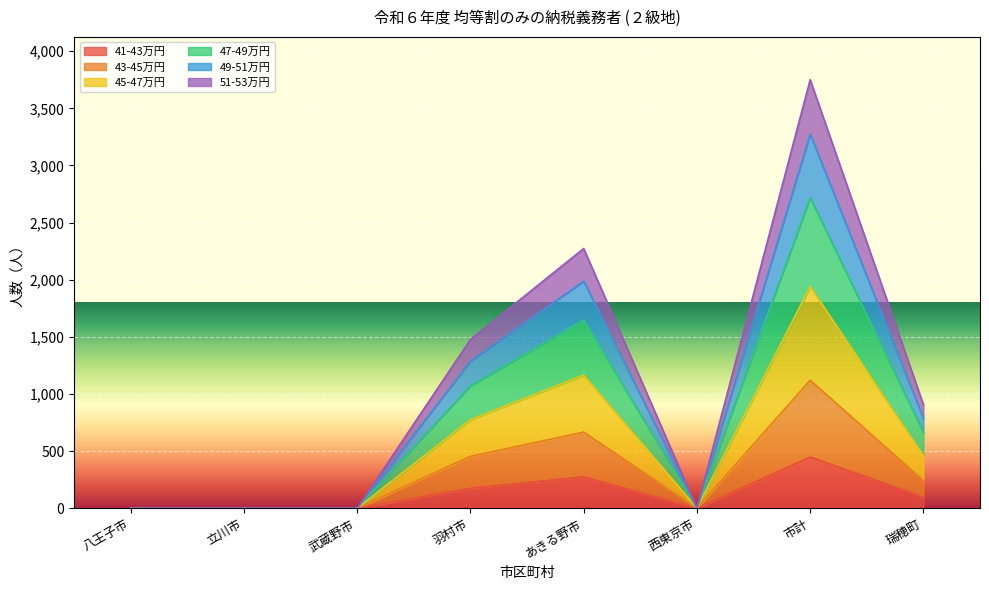

Which category has the highest value in the 41-43万円 series?

市計